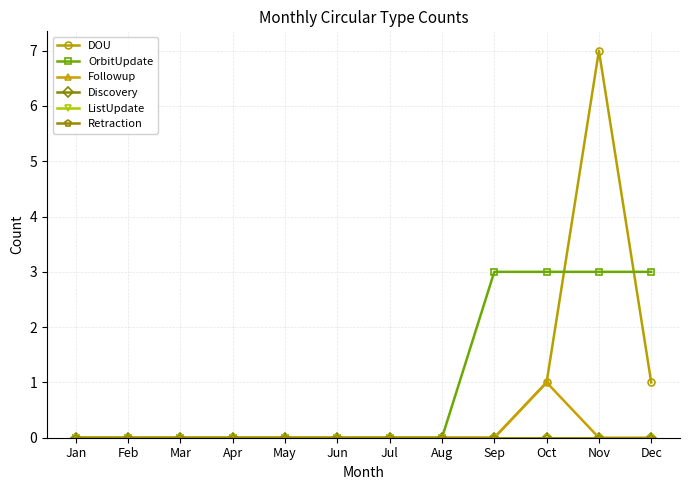

Is it true that Followup equals 0 at Jan?

True